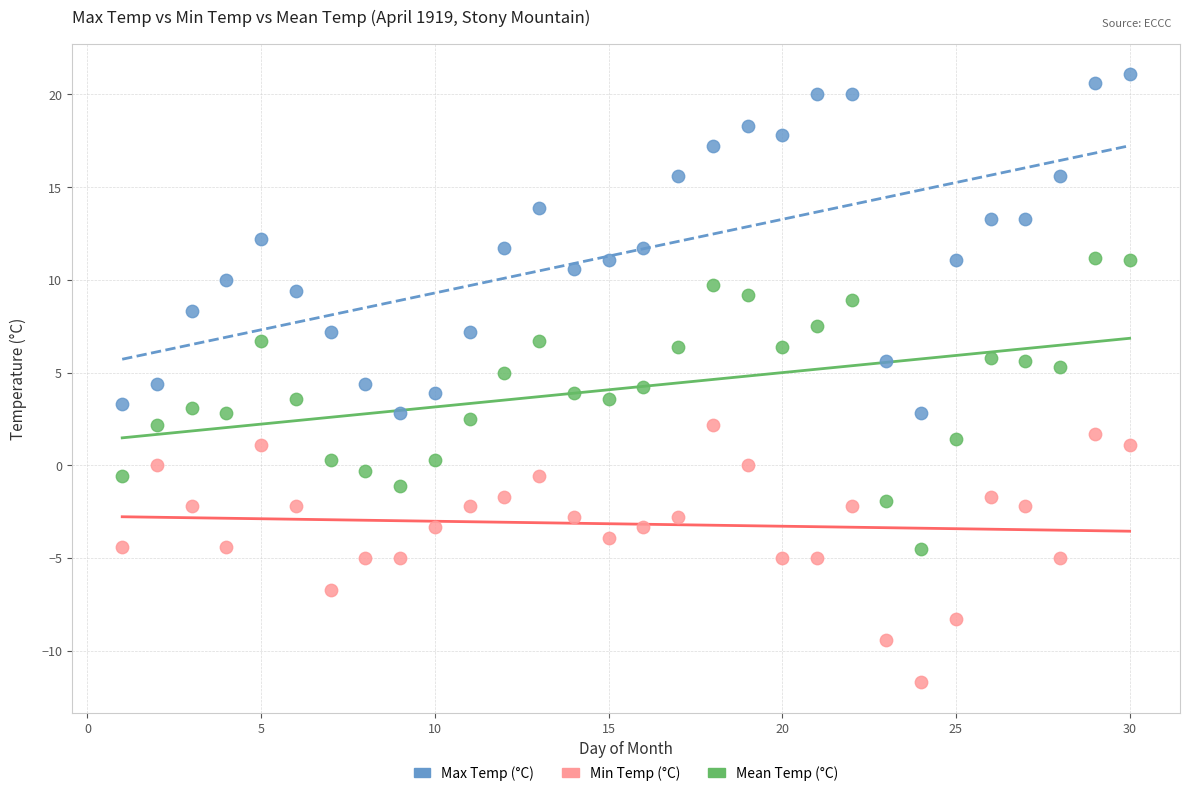

Across all data points, what is the range of X values (max minus min)?

29.0